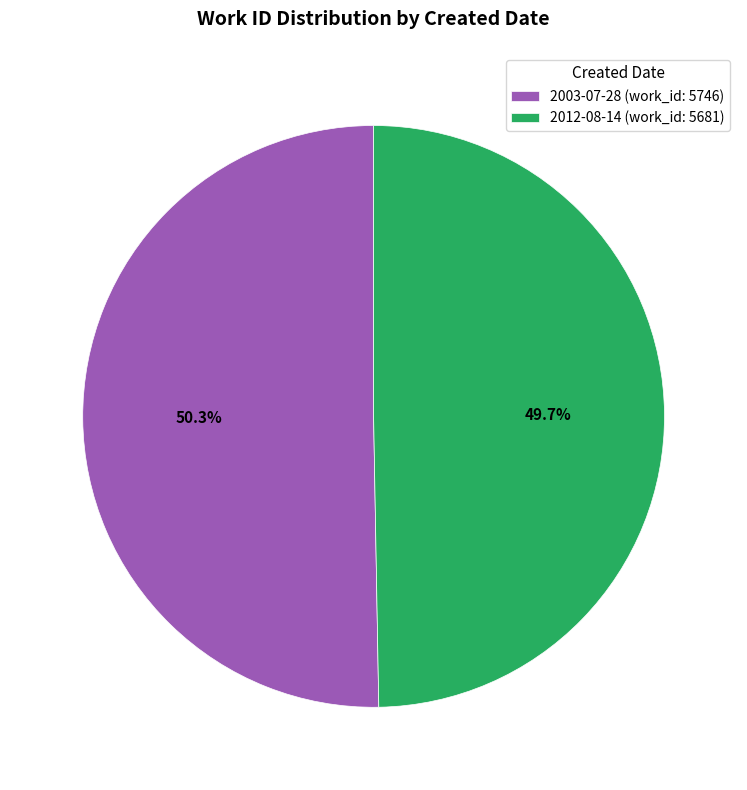

What is the majority slice?

2003-07-28